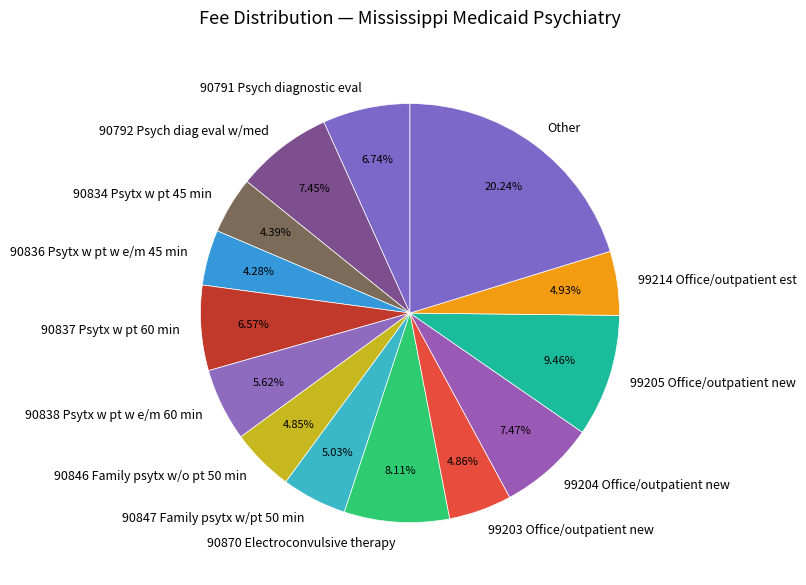

What is the largest slice in the pie chart?

Other